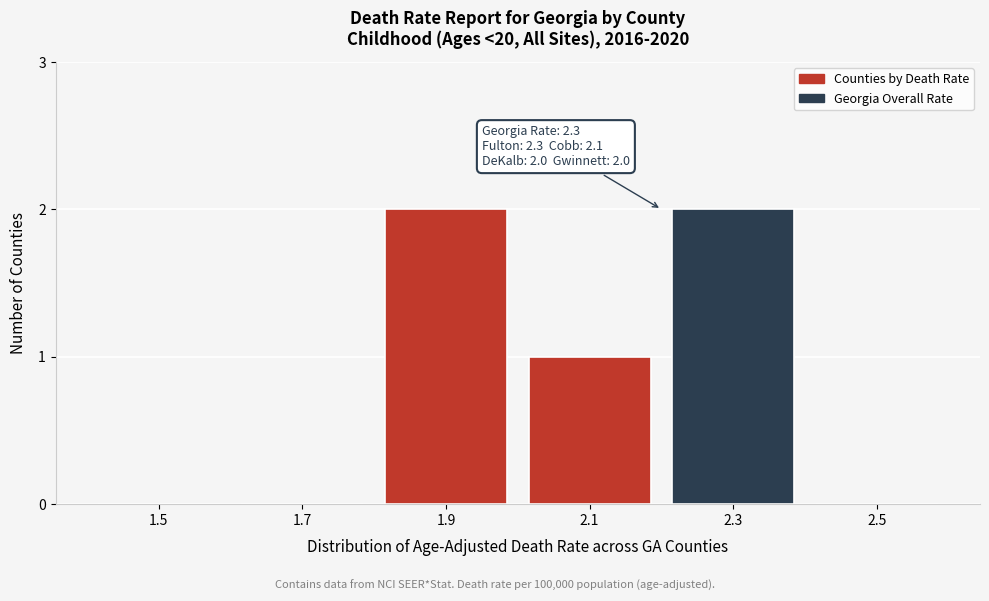

Reading left to right, transcribe all the data shown in this chart.

1.5=0	1.7=0	1.9=2	2.1=1	2.3=2	2.5=0